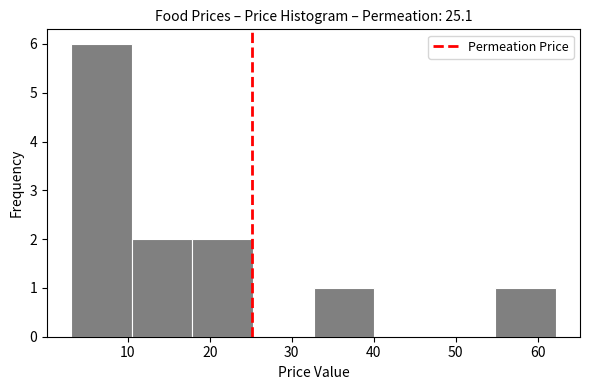

Over which range of the x-axis is the bar tallest?

3 to 10